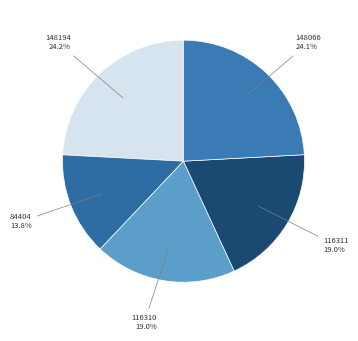

Is the sum of 148066 and 116310 greater than half?

No